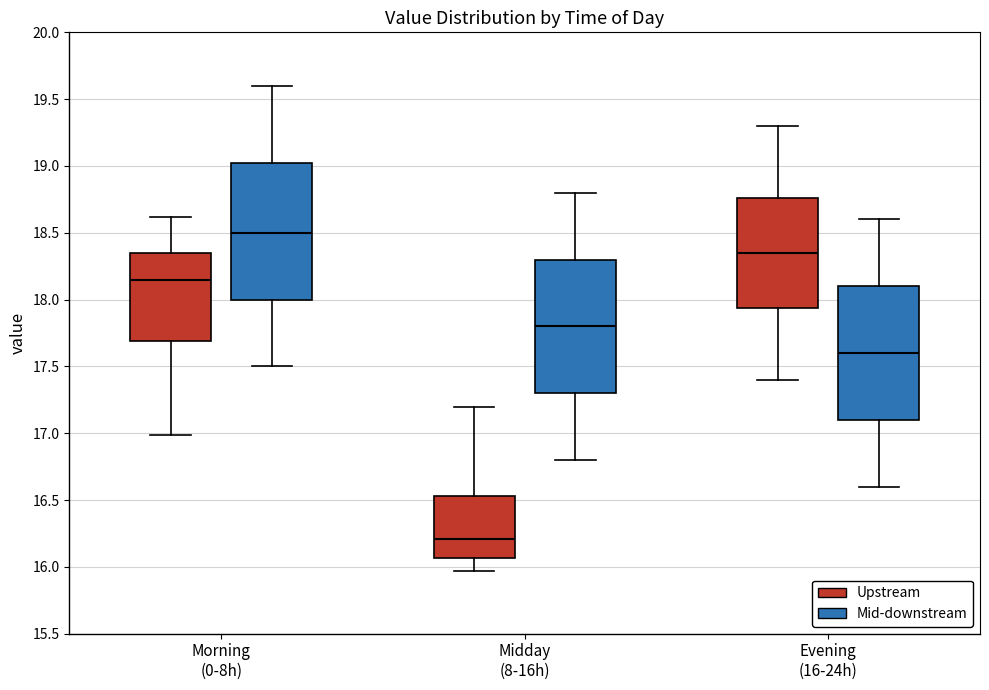

Reading left to right, transcribe this box plot: for each box, give where its median line is, the range the box spans, and where its two whiskers end, as read against the y-axis. The values are not printed on the chart, so give them approximately, as read against the axis.

Morning (0-8h) (Upstream): median 18.15, box 17.70 to 18.35, whiskers 17.00 to 18.60
Morning (0-8h) (Mid-downstream): median 18.50, box 18.00 to 19.05, whiskers 17.50 to 19.60
Midday (8-16h) (Upstream): median 16.20, box 16.05 to 16.55, whiskers 15.95 to 17.20
Midday (8-16h) (Mid-downstream): median 17.80, box 17.30 to 18.30, whiskers 16.80 to 18.80
Evening (16-24h) (Upstream): median 18.35, box 17.95 to 18.75, whiskers 17.40 to 19.30
Evening (16-24h) (Mid-downstream): median 17.60, box 17.10 to 18.10, whiskers 16.60 to 18.60